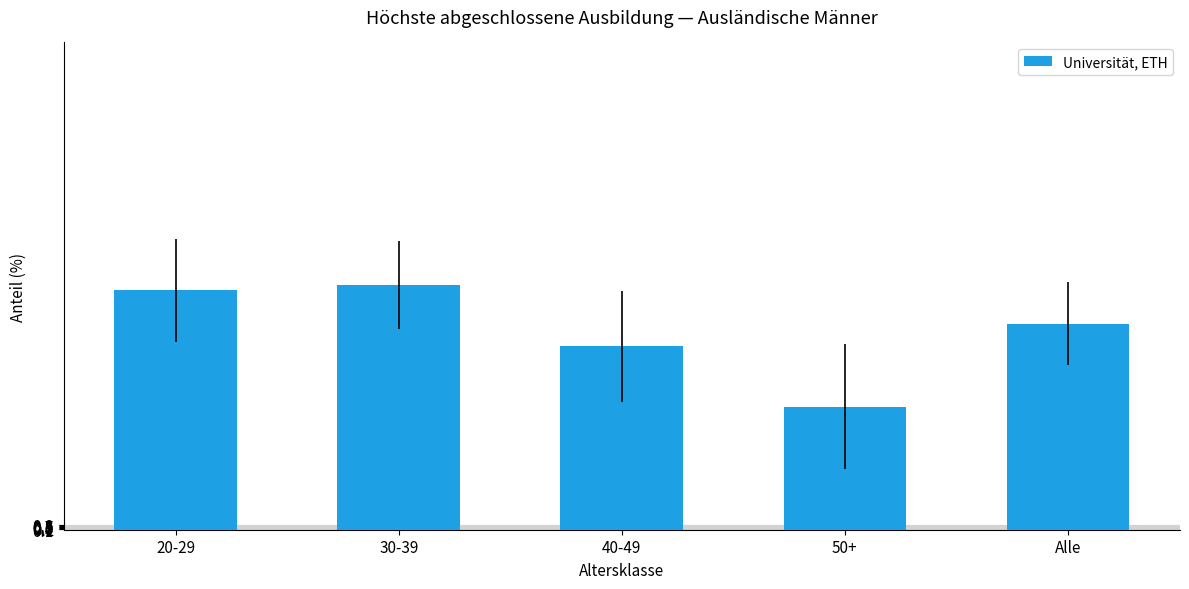

The value at 20-29 is 19.1. True or false?

False